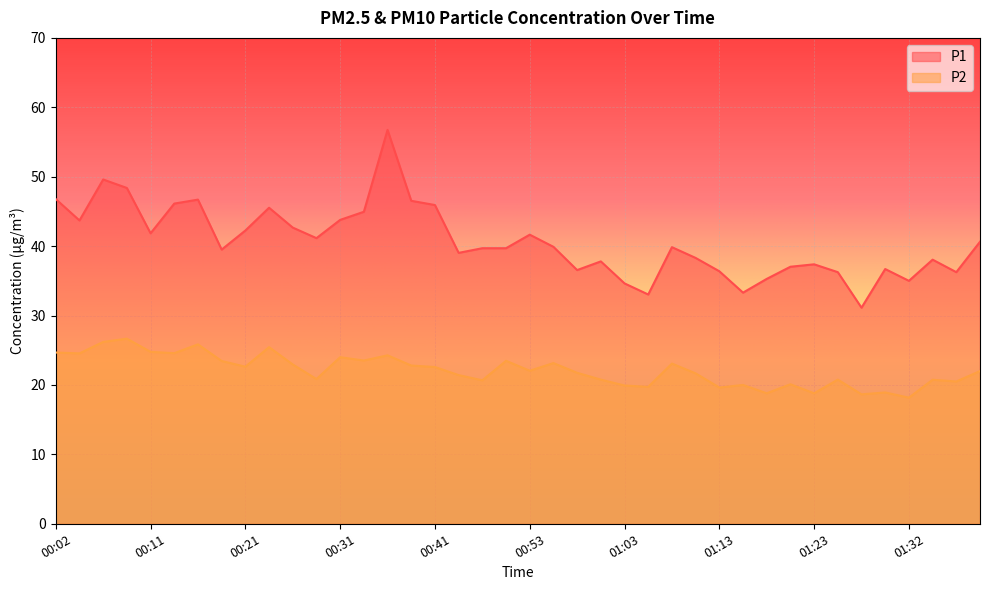

True or false: P2 and P1 intersect in this chart.

False